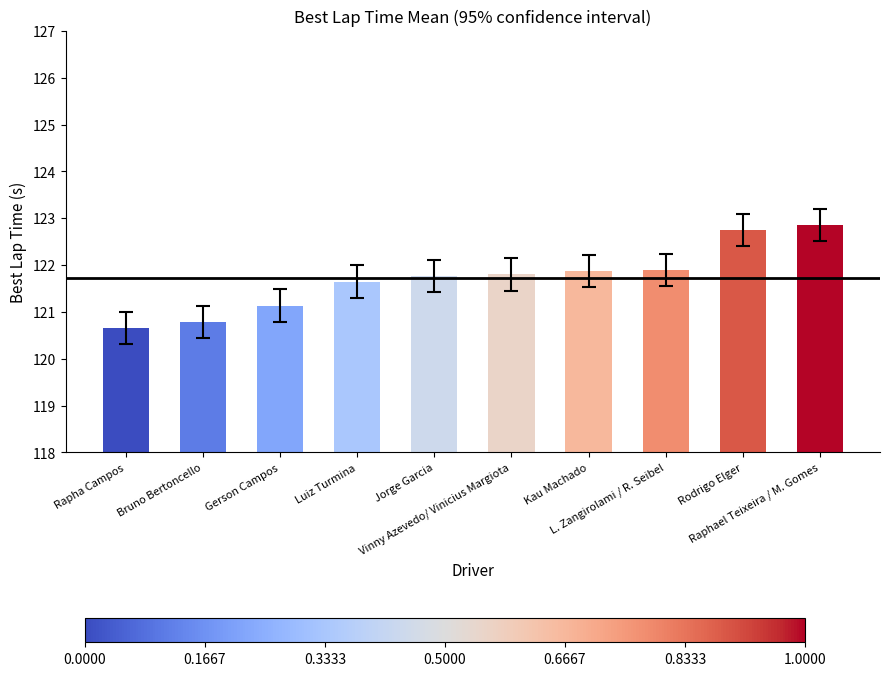

Reading right to left, transcribe all the data shown in this chart.

Raphael Teixeira / M. Gomes=122.9	Rodrigo Elger=122.8	L. Zangirolami / R. Seibel=121.9	Kau Machado=121.9	Vinny Azevedo/ Vinicius Margiota=121.8	Jorge Garcia=121.8	Luiz Turmina=121.6	Gerson Campos=121.1	Bruno Bertoncello=120.8	Rapha Campos=120.7